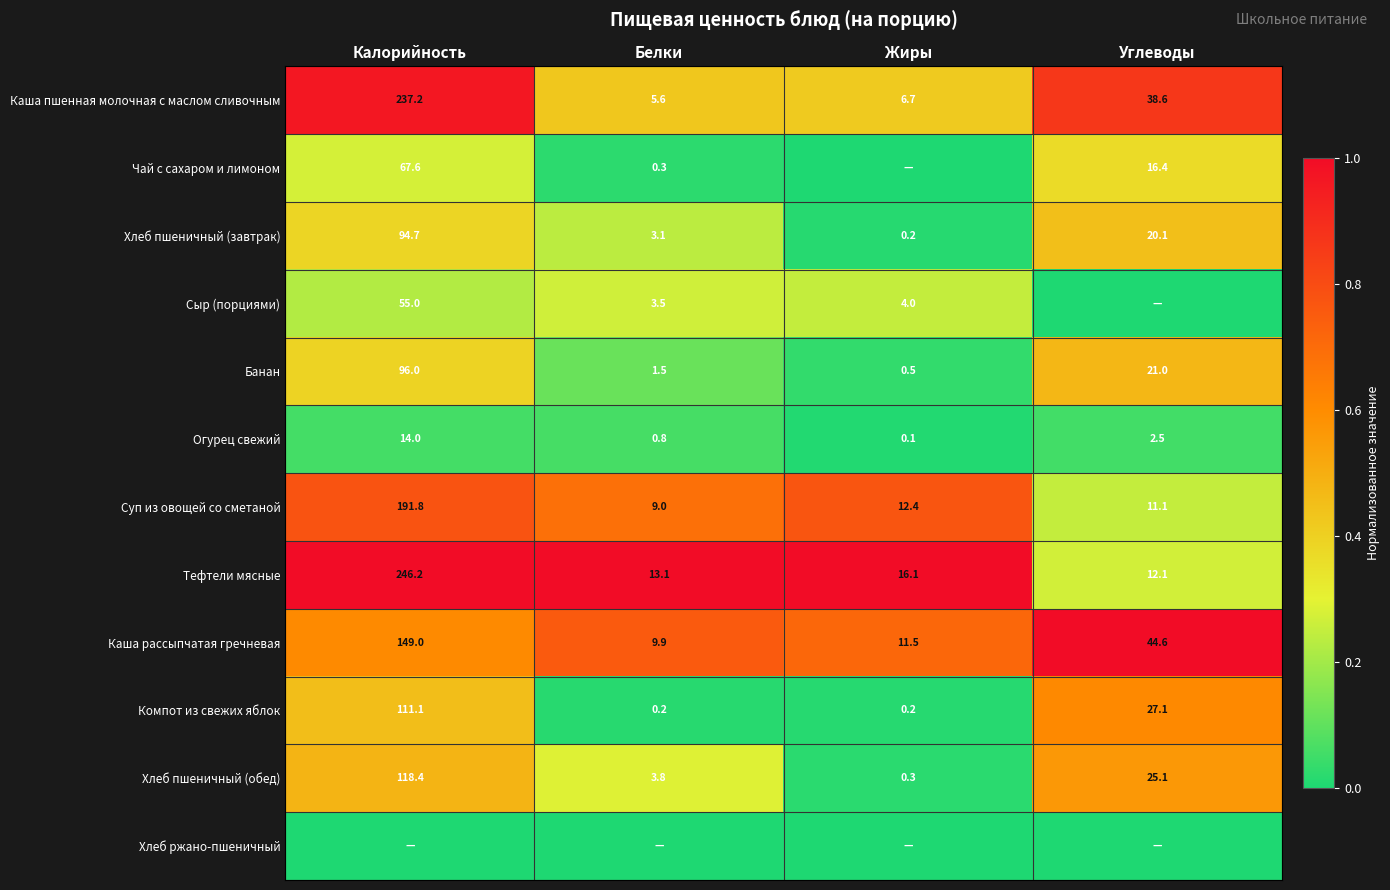

List the labels in order of Тефтели мясные value, largest first.

Калорийность, Жиры, Белки, Углеводы